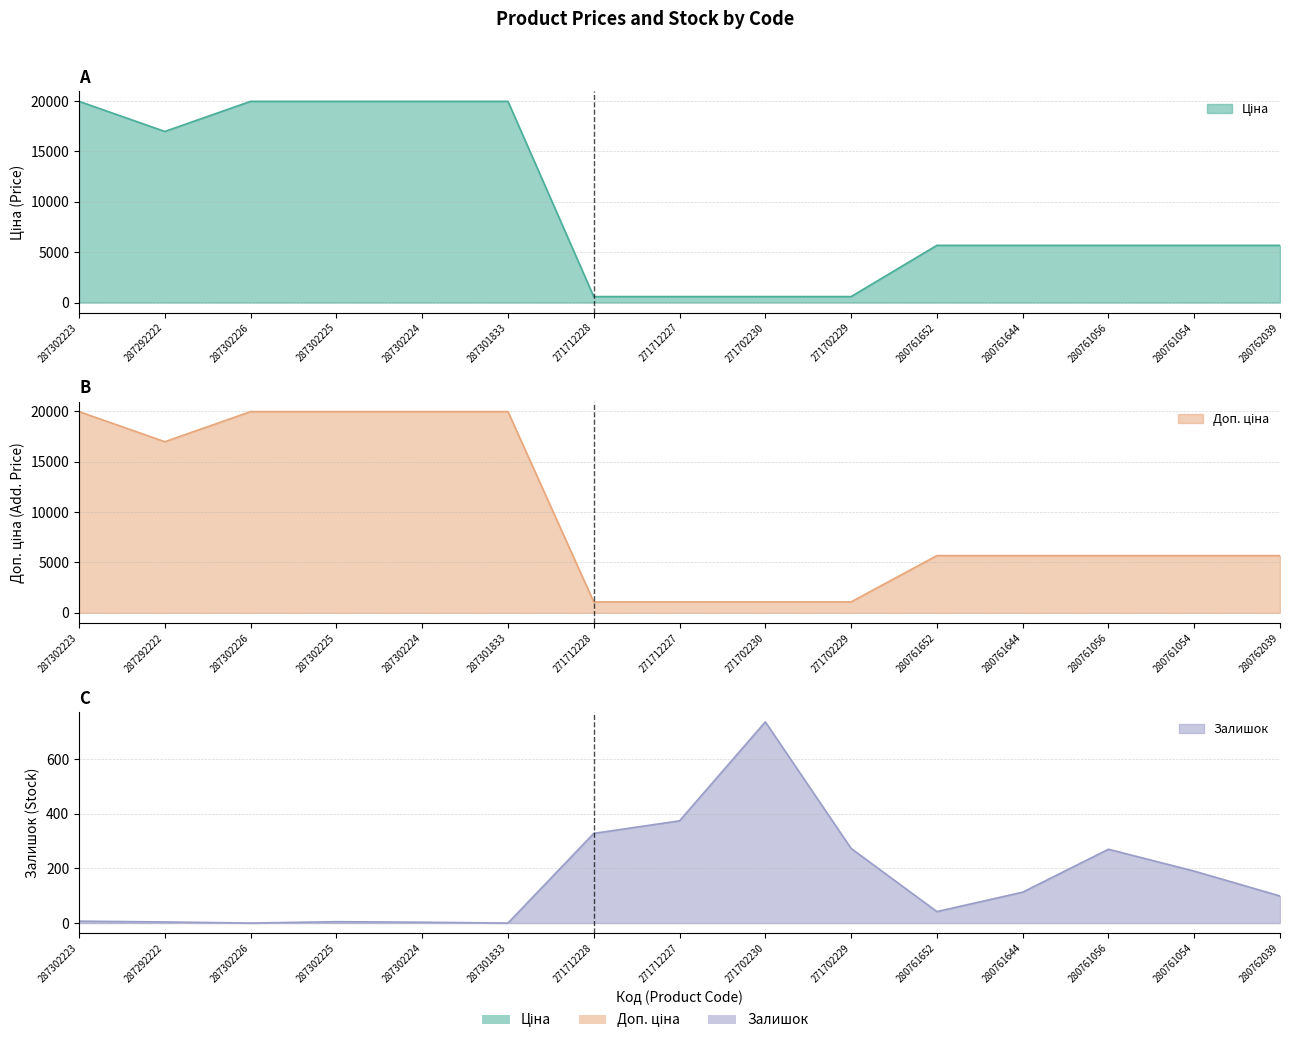

Reading left to right, list all the values displayed in this chart.

Ціна: 19964.2	16976.3	19964.2	19964.2	19964.2	19964.2	589.9	589.9	589.9	589.9	5673.8	5673.8	5673.8	5673.8	5673.8
Доп. ціна: 19964.2	16976.3	19964.2	19964.2	19964.2	19964.2	1081.7	1081.7	1081.7	1081.7	5673.8	5673.8	5673.8	5673.8	5673.8
Залишок: 7.0	4.0	0.0	5.0	3.0	0.0	328.0	374.0	736.0	273.0	42.0	113.0	270.0	190.0	99.0